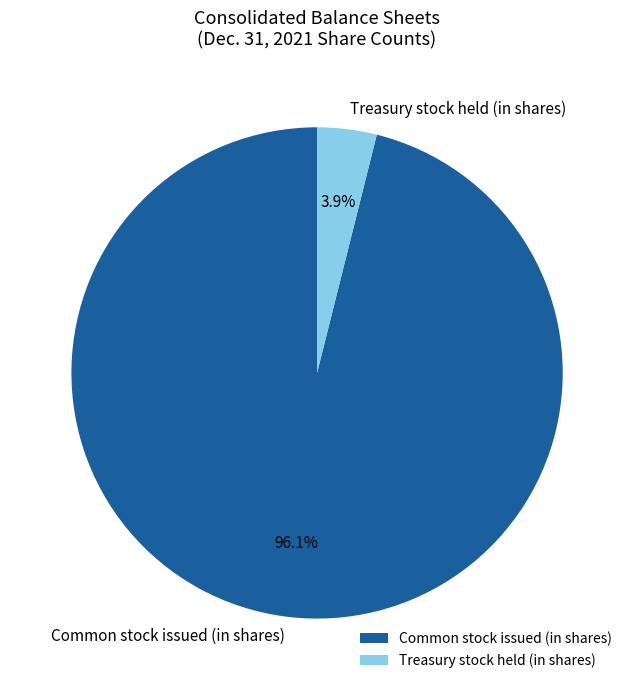

Is it true that Treasury stock held (in shares) is 10% of the pie?

False